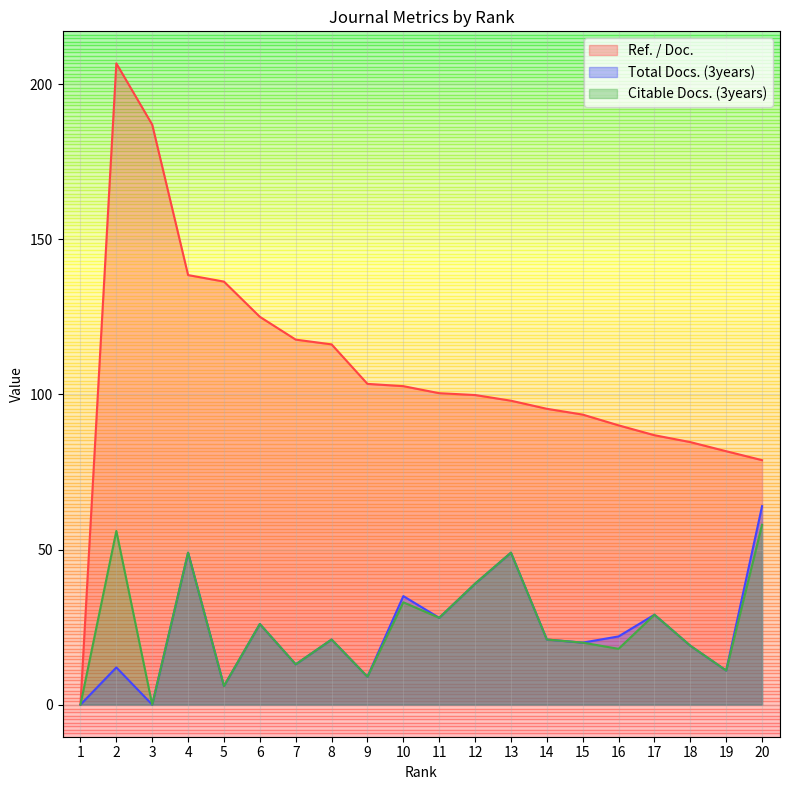

How many data points in Ref. / Doc. are above 100?

10